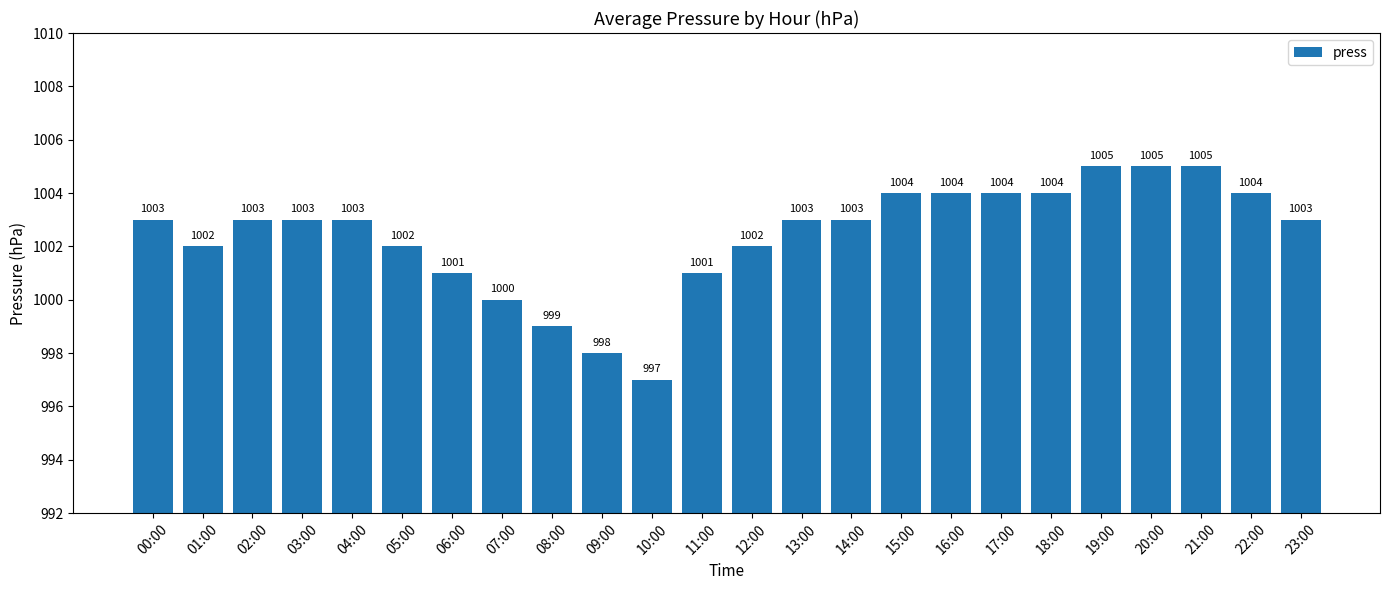

What is the greatest value displayed?

1005